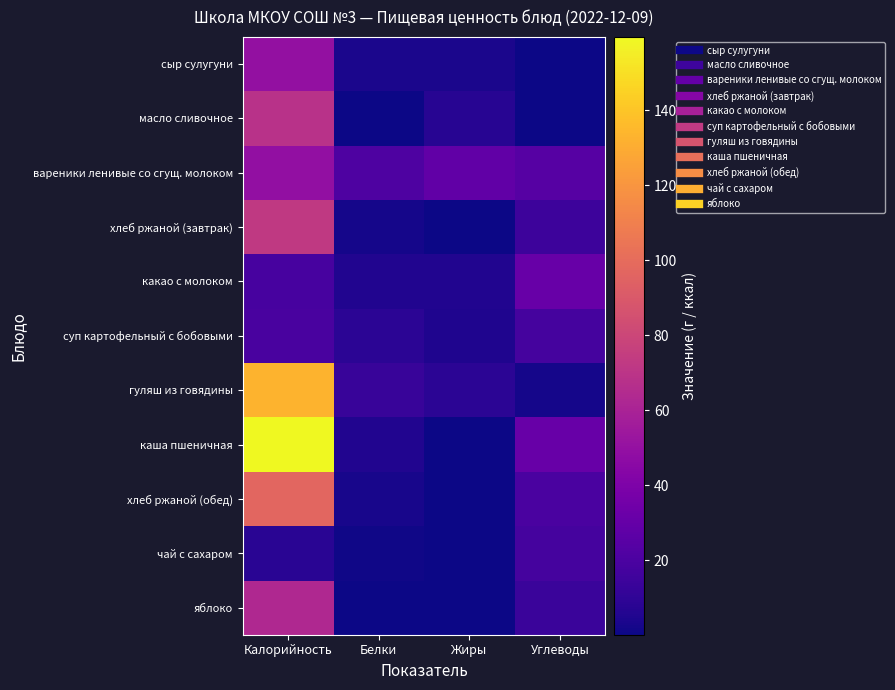

Rank the series by their maximum value, from highest to lowest.

каша пшеничная, гуляш из говядины, хлеб ржаной (обед), хлеб ржаной (завтрак), масло сливочное, яблоко, сыр сулугуни, вареники ленивые со сгущ. молоком, какао с молоком, суп картофельный с бобовыми, чай с сахаром